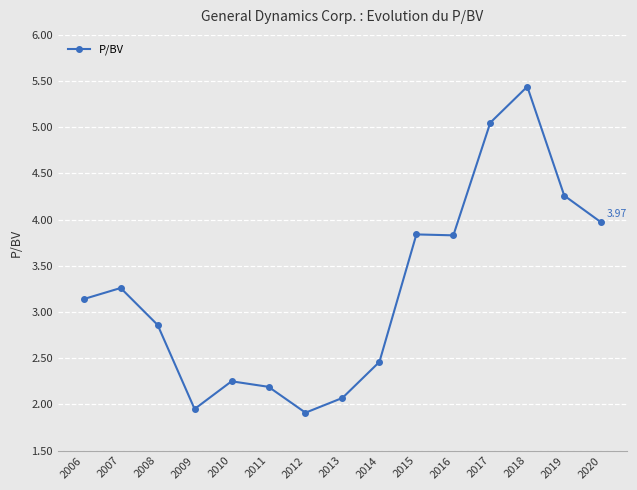

Where is the first local maximum?

2007